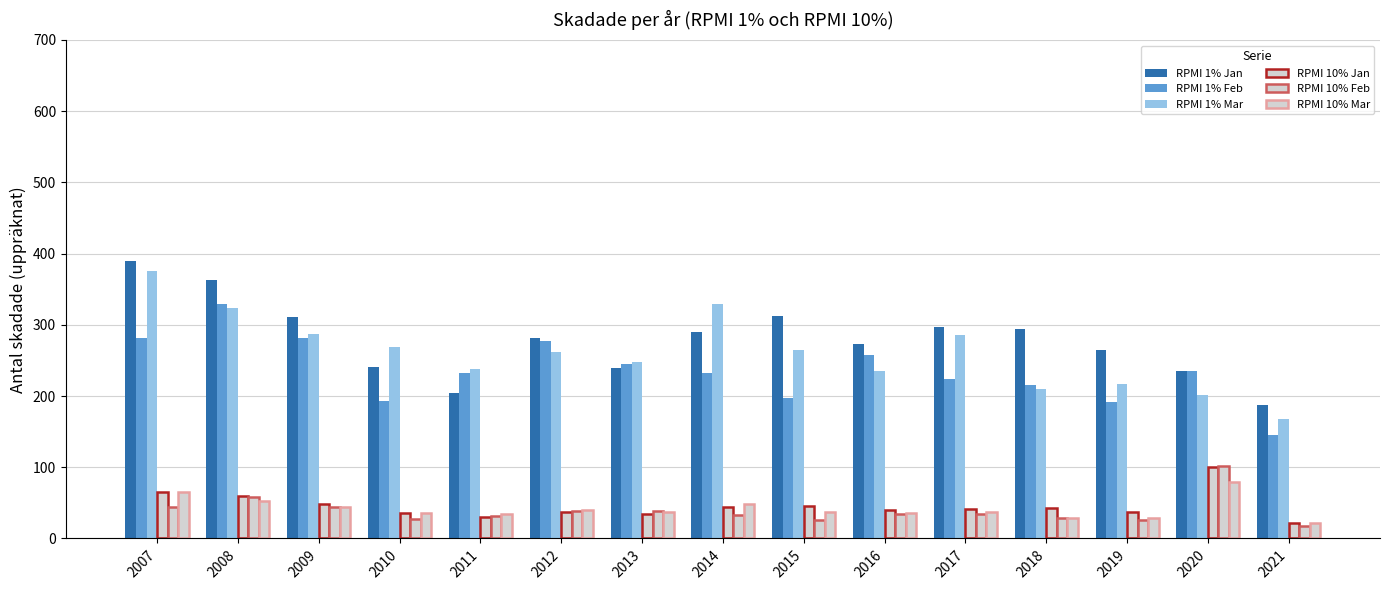

Rank the categories by RPMI 10% Mar value from highest to lowest.

2020, 2007, 2008, 2014, 2009, 2012, 2017, 2015, 2013, 2010, 2016, 2011, 2018, 2019, 2021